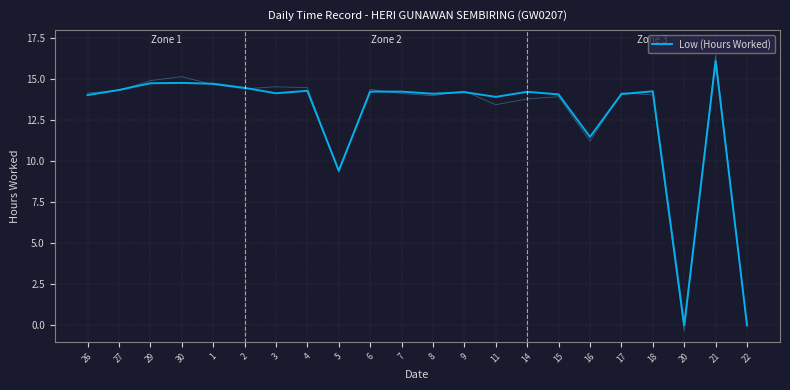

Rank the categories by value from highest to lowest.

21, 30, 29, 1, 2, 27, 4, 18, 6, 7, 14, 9, 3, 8, 17, 15, 26, 11, 16, 5, 20, 22